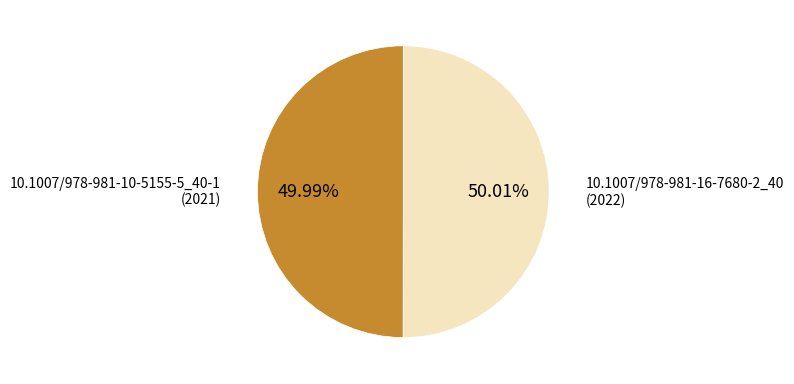

What is the ratio of the value at 10.1007/978-981-10-5155-5_40-1 to the value at 10.1007/978-981-16-7680-2_40?

1.0